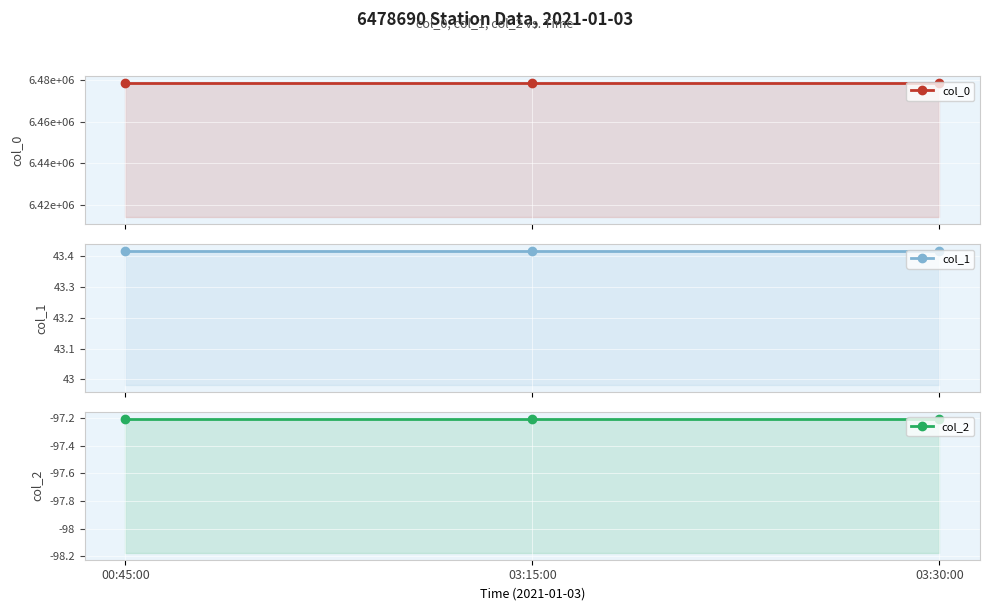

What is the total value across all series at 00:45:00?

6478636.2